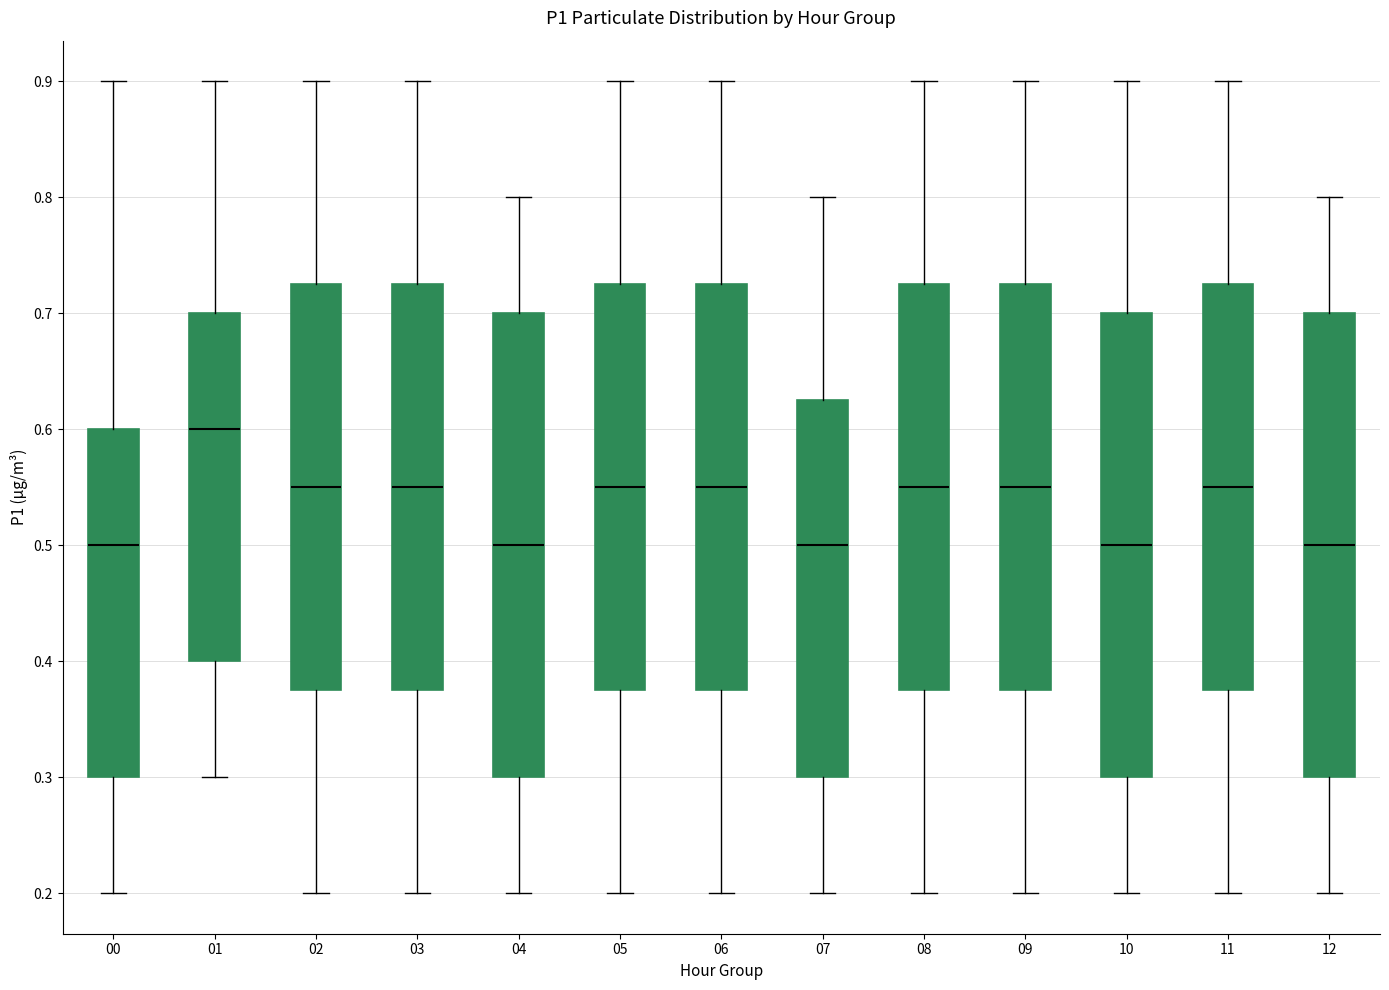

Where is the upper edge of the box at x = 10 on the y-axis? The values are not printed on the chart, so give them approximately, as read against the axis.

0.70